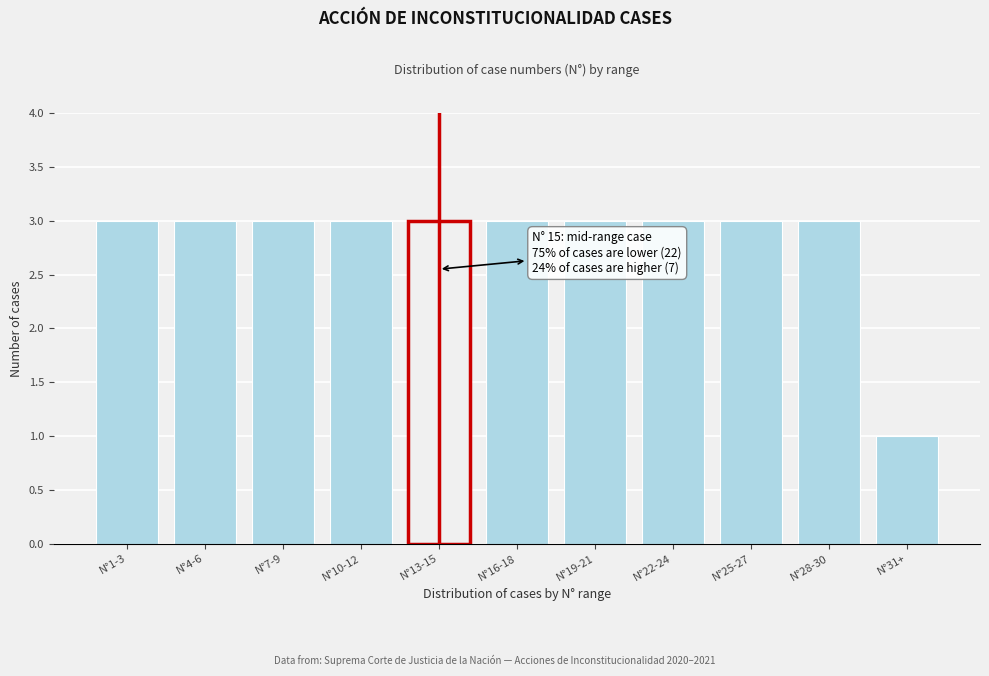

Reading right to left, list all the values displayed in this chart.

N°31+=1	N°28-30=3	N°25-27=3	N°22-24=3	N°19-21=3	N°16-18=3	N°13-15=3	N°10-12=3	N°7-9=3	N°4-6=3	N°1-3=3